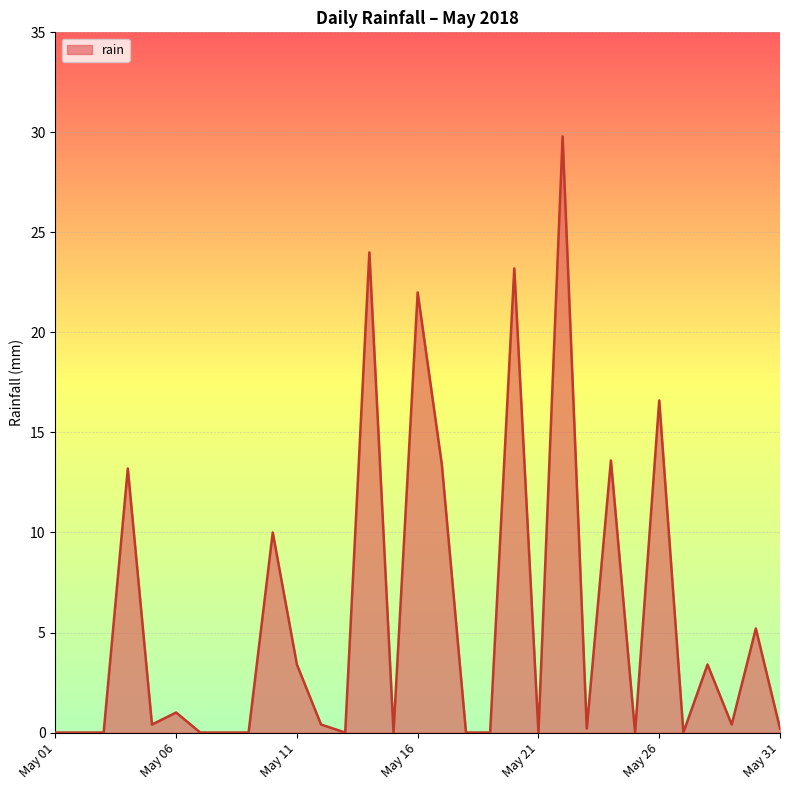

What is the greatest value displayed?

29.8